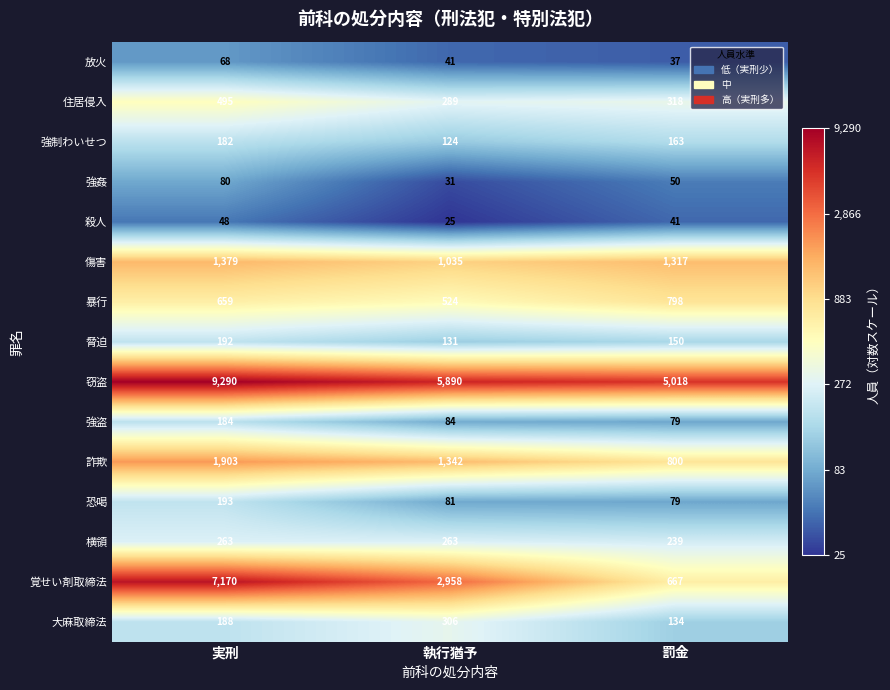

How many series are shown in this chart?

15